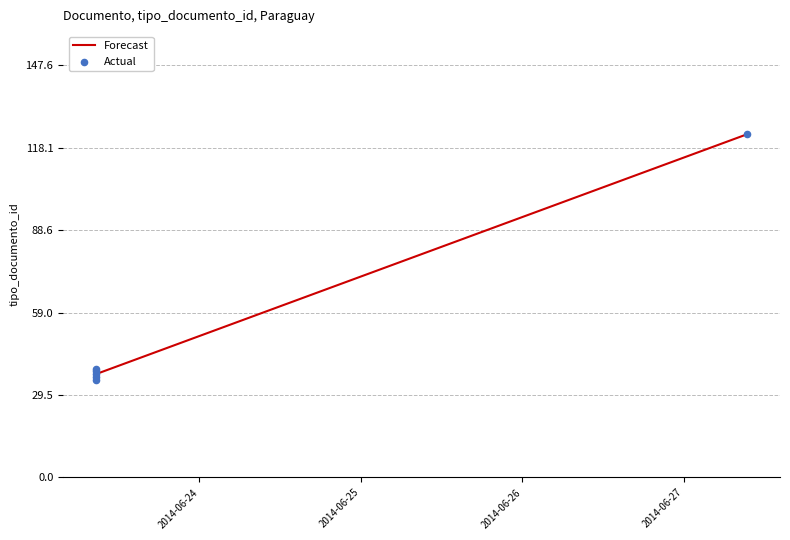

What is the change in value from 2014-06-23 08:36:38 to 2014-06-23 08:36:38?

-2